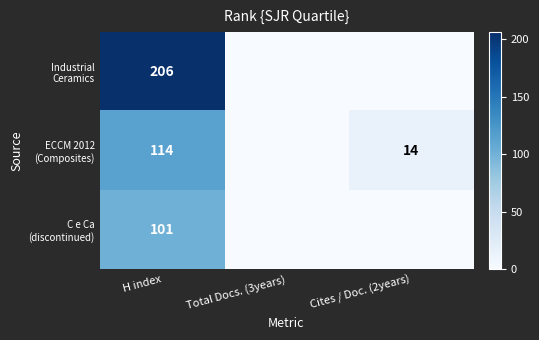

Is the value of C e Ca (discontinued) at Cites / Doc. (2years) greater than the value of Industrial Ceramics at Cites / Doc. (2years)?

No